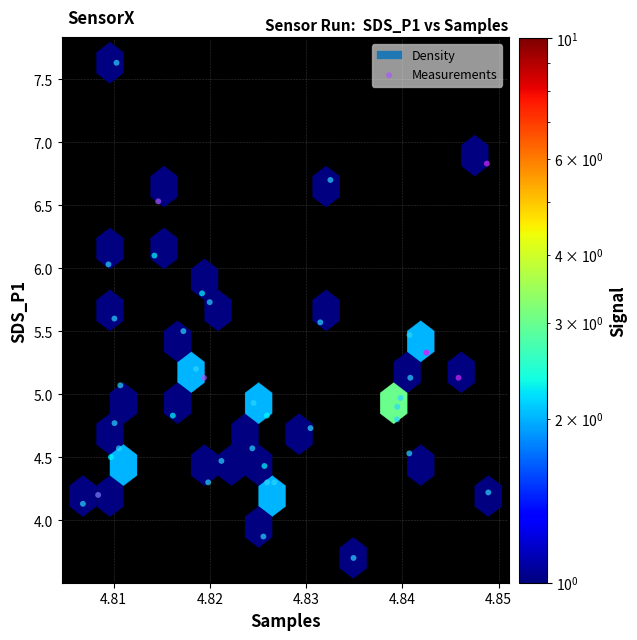

What is the range of Y values (max minus min)?

3.9